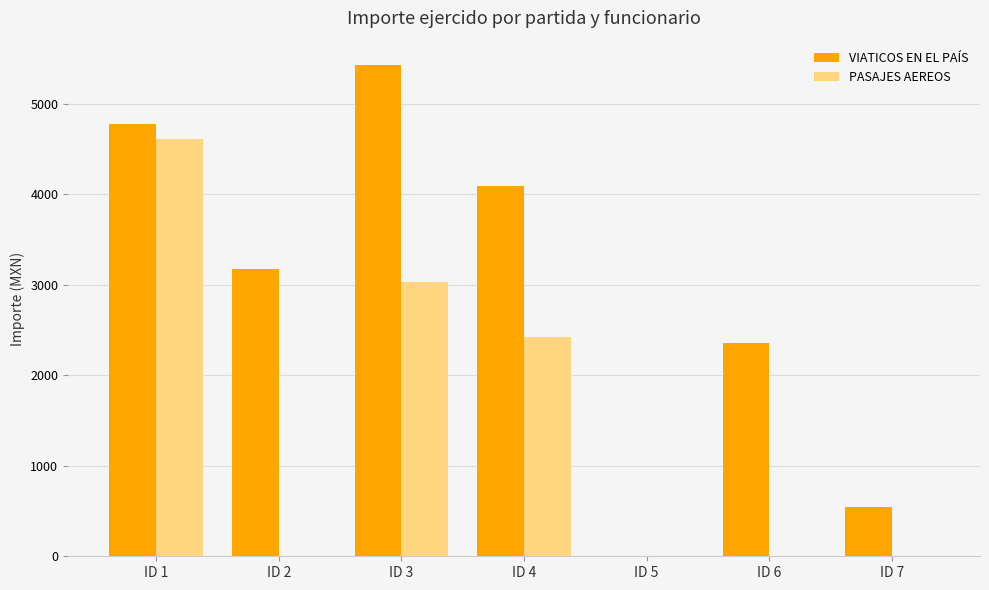

Does the chart contain stacked bars?

No